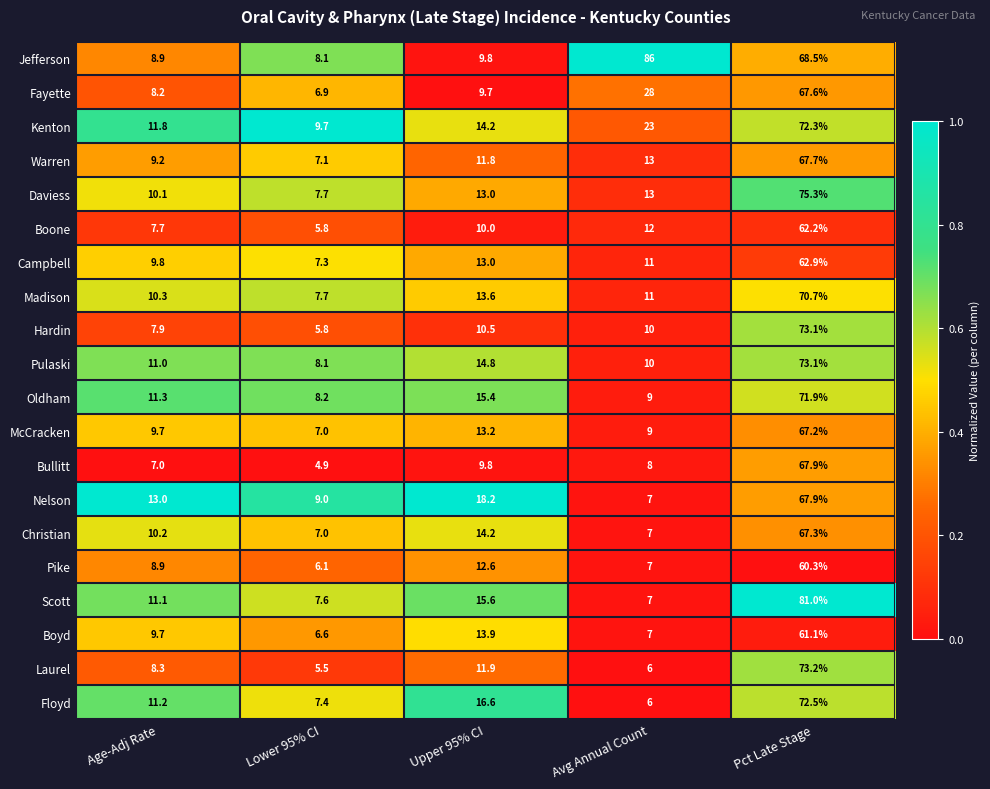

What is the difference between the maximum and minimum values in the Scott series?

74.0